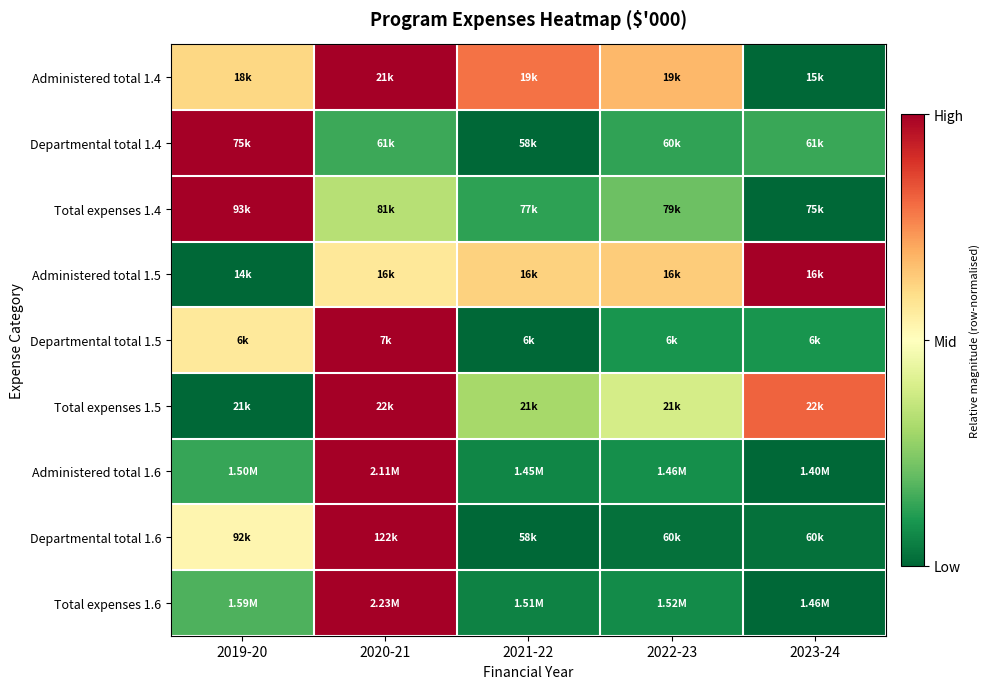

Reading left to right, what are all the values shown in this chart?

Administered total 1.4: 2019-20=0.6	2020-21=1.0	2021-22=0.8	2022-23=0.7	2023-24=0.0
Departmental total 1.4: 2019-20=1.0	2020-21=0.1	2021-22=0.0	2022-23=0.1	2023-24=0.1
Total expenses 1.4: 2019-20=1.0	2020-21=0.3	2021-22=0.1	2022-23=0.2	2023-24=0.0
Administered total 1.5: 2019-20=0.0	2020-21=0.6	2021-22=0.6	2022-23=0.6	2023-24=1.0
Departmental total 1.5: 2019-20=0.6	2020-21=1.0	2021-22=0.0	2022-23=0.1	2023-24=0.1
Total expenses 1.5: 2019-20=0.0	2020-21=1.0	2021-22=0.3	2022-23=0.4	2023-24=0.8
Administered total 1.6: 2019-20=0.1	2020-21=1.0	2021-22=0.1	2022-23=0.1	2023-24=0.0
Departmental total 1.6: 2019-20=0.5	2020-21=1.0	2021-22=0.0	2022-23=0.0	2023-24=0.0
Total expenses 1.6: 2019-20=0.2	2020-21=1.0	2021-22=0.1	2022-23=0.1	2023-24=0.0